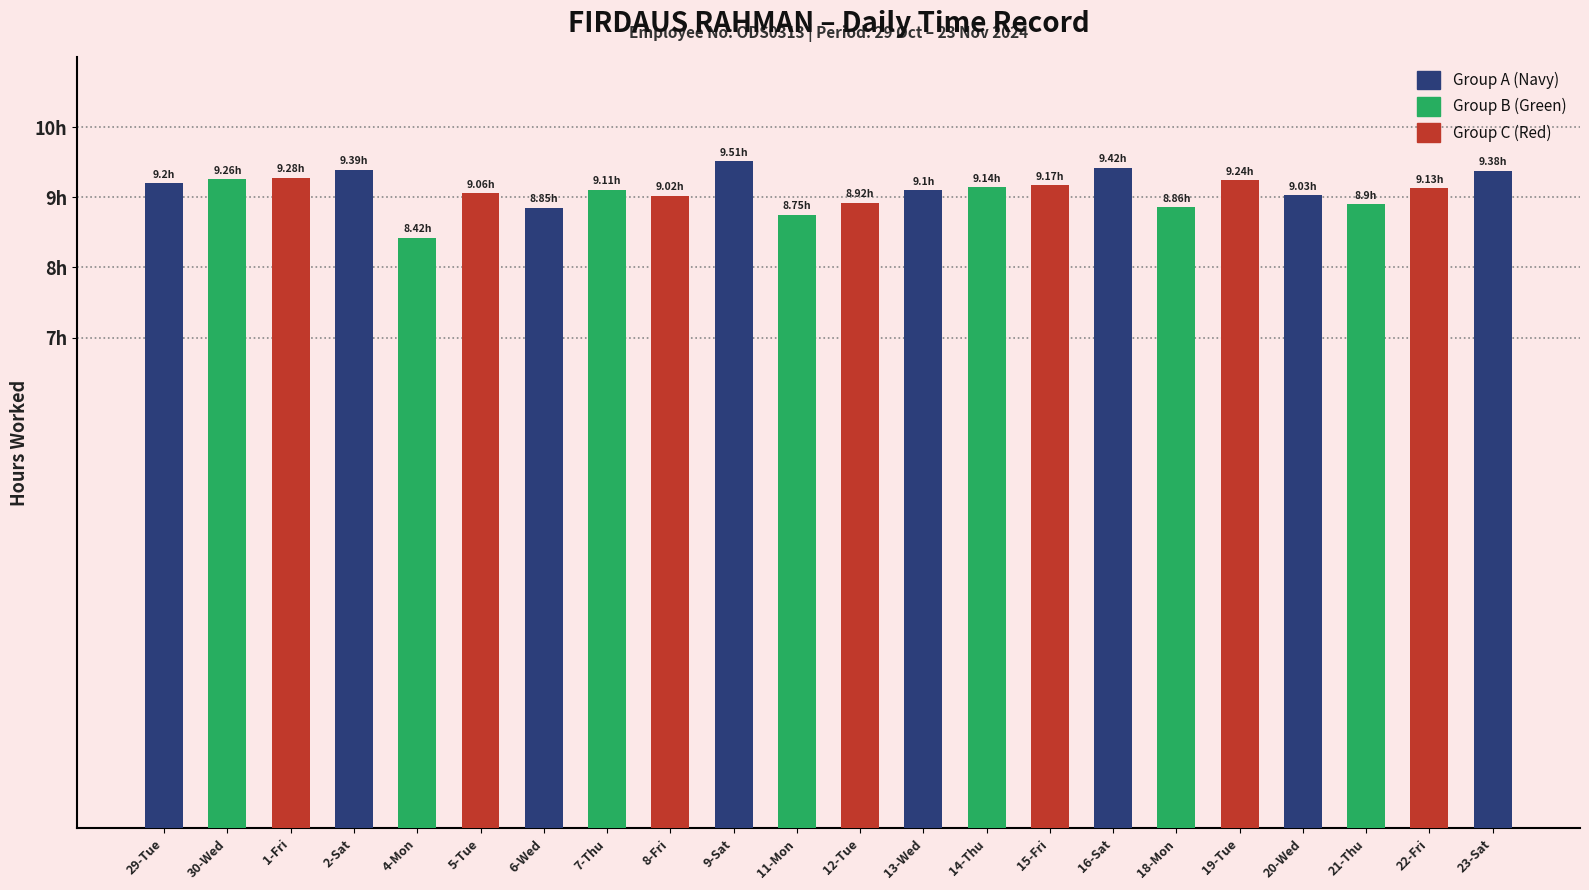

Does the chart contain any negative values?

No